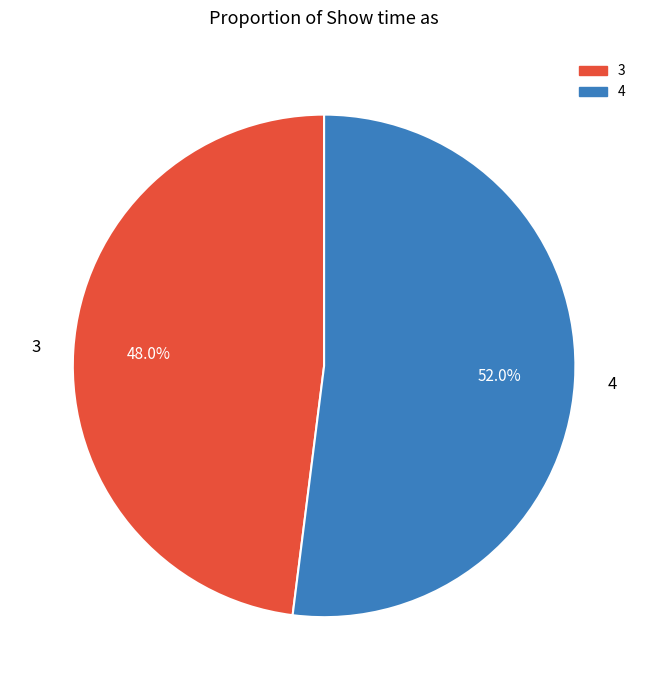

Is 4 the majority of the pie?

Yes